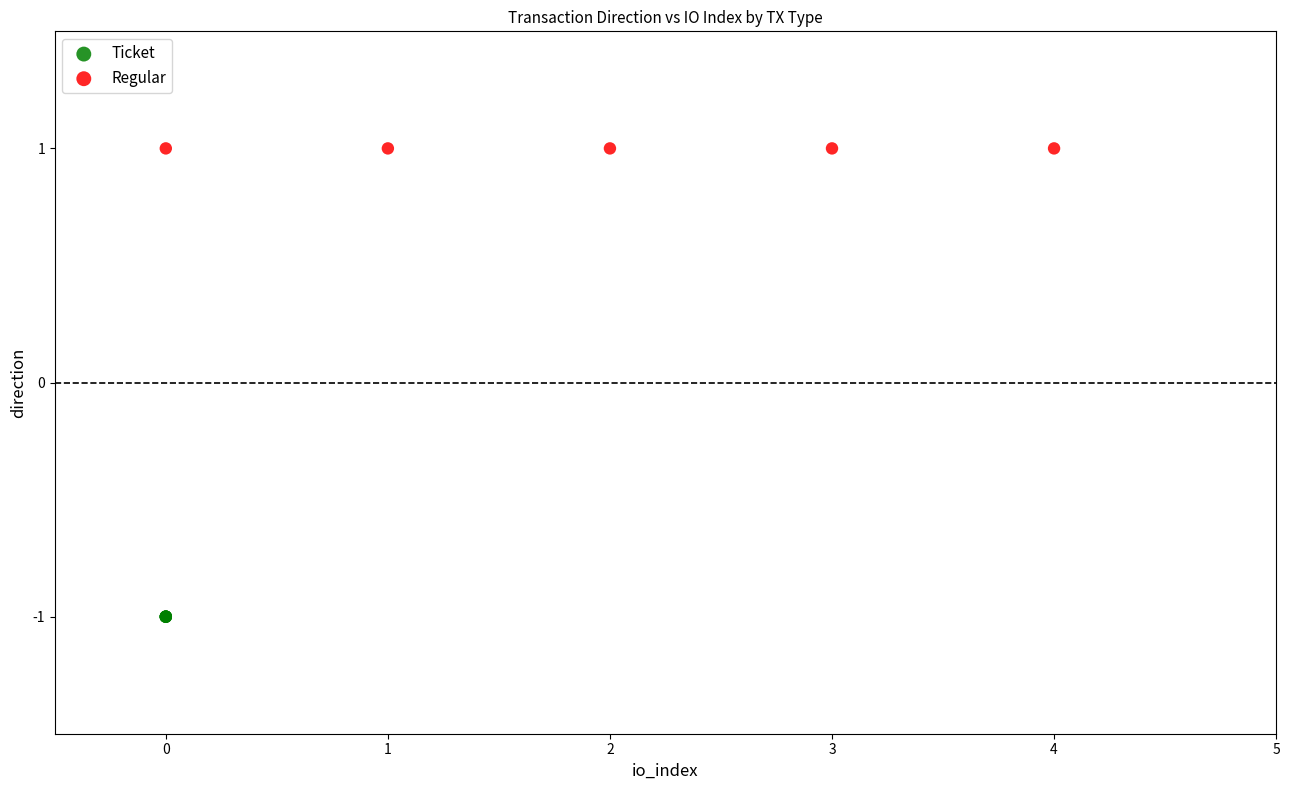

Which series contains the highest Y value?

Regular